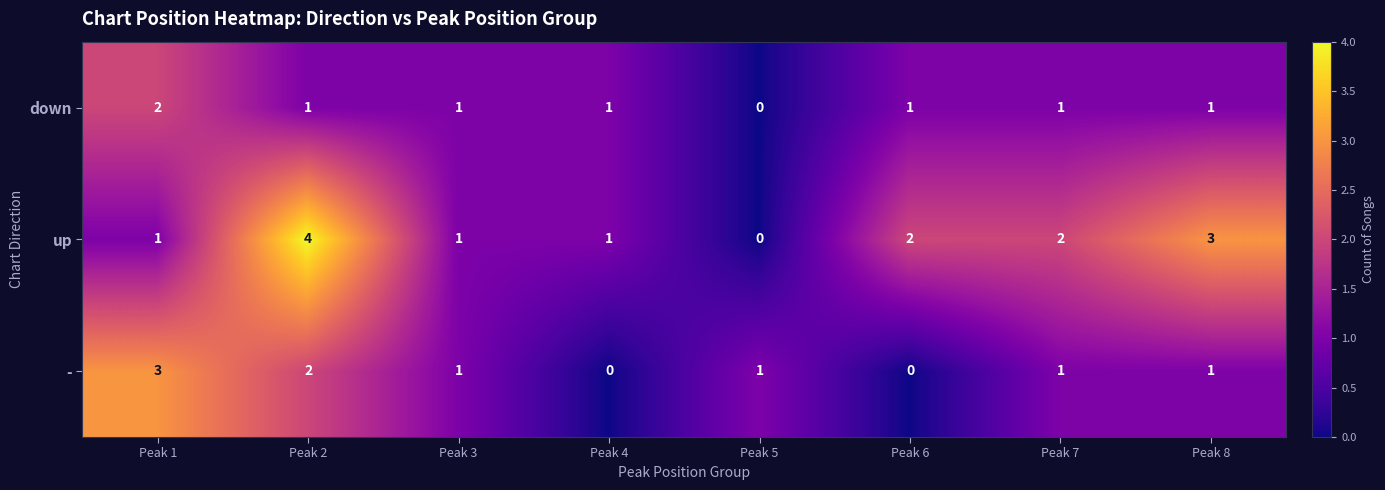

Rank the series by their maximum value, from highest to lowest.

up, -, down